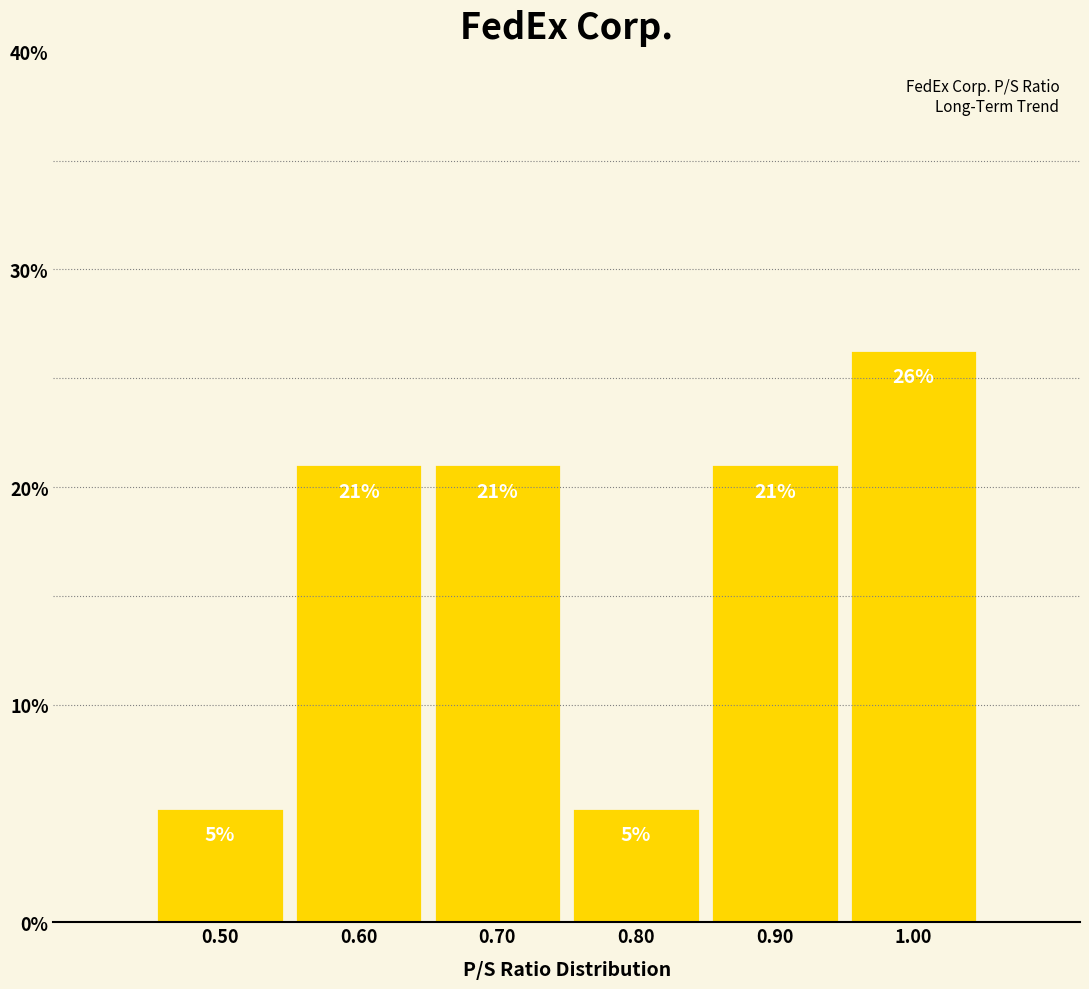

Over which range of the x-axis is the bar tallest?

0.95 to 1.05